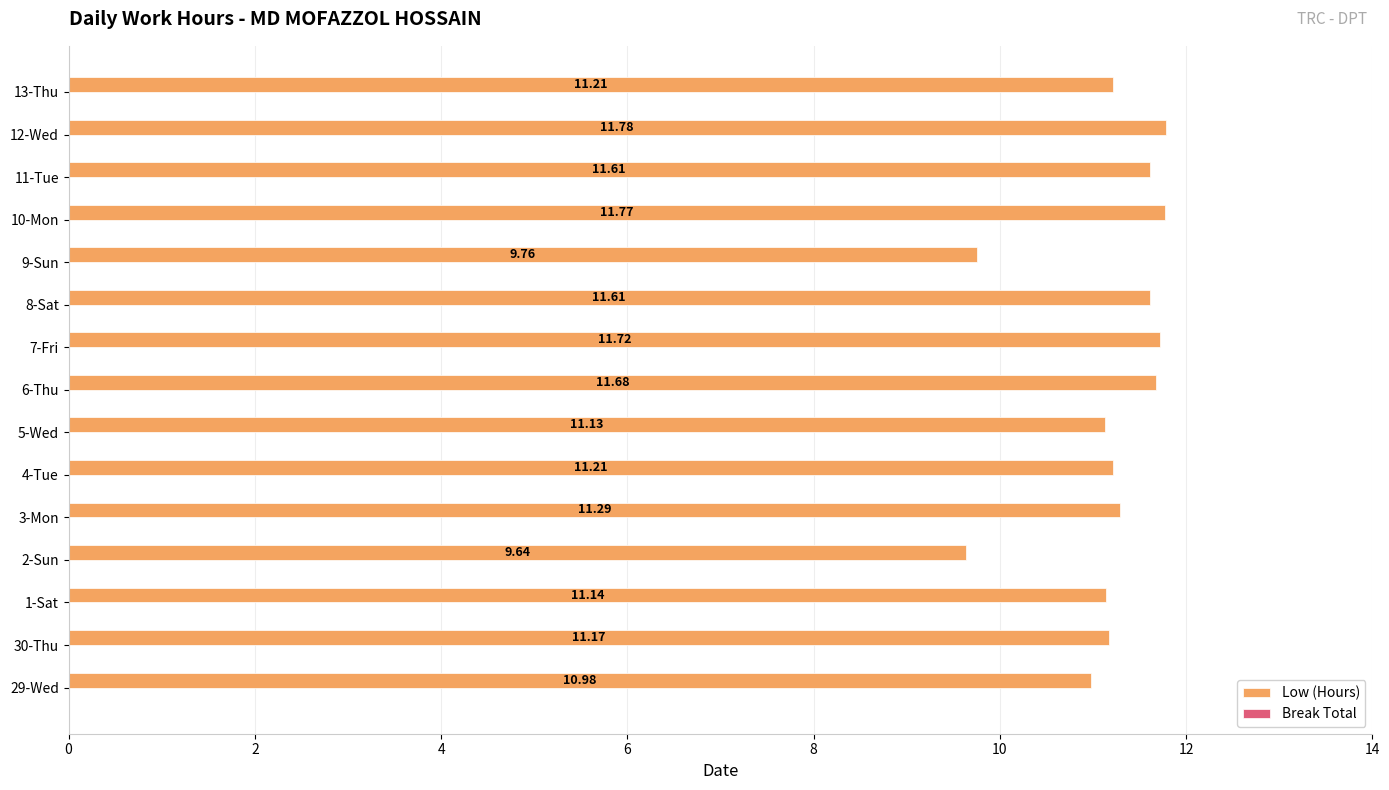

What is the change in value from 3-Mon to 10-Mon?

+0.5